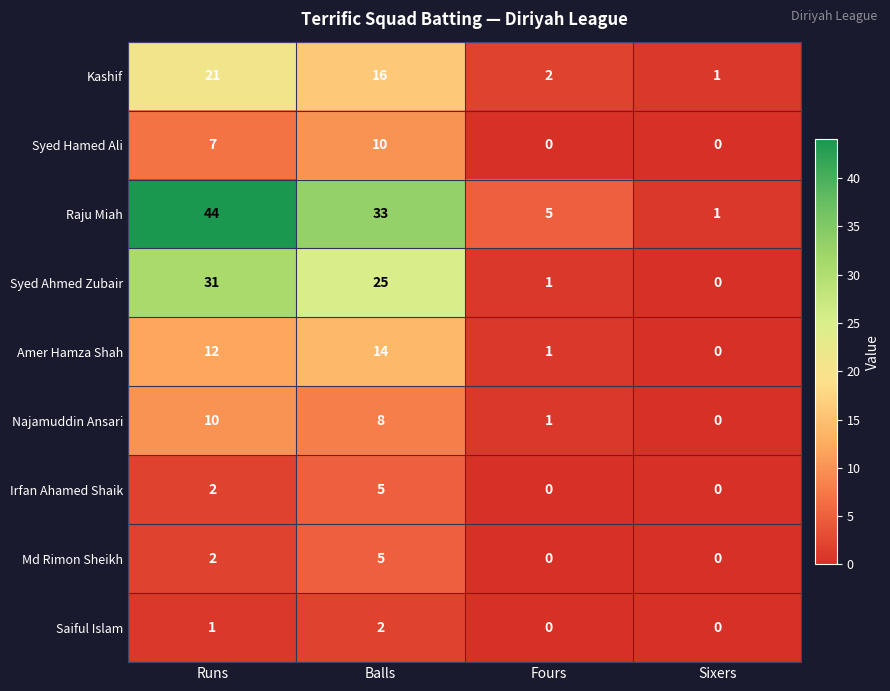

Which series has the largest total across all categories?

Raju Miah